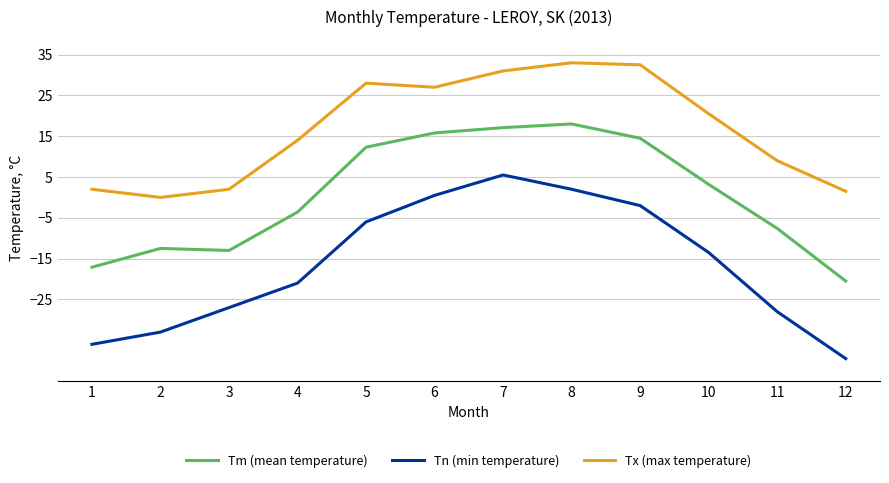

True or false: Tn (min temperature) and Tm (mean temperature) cross at least once.

False